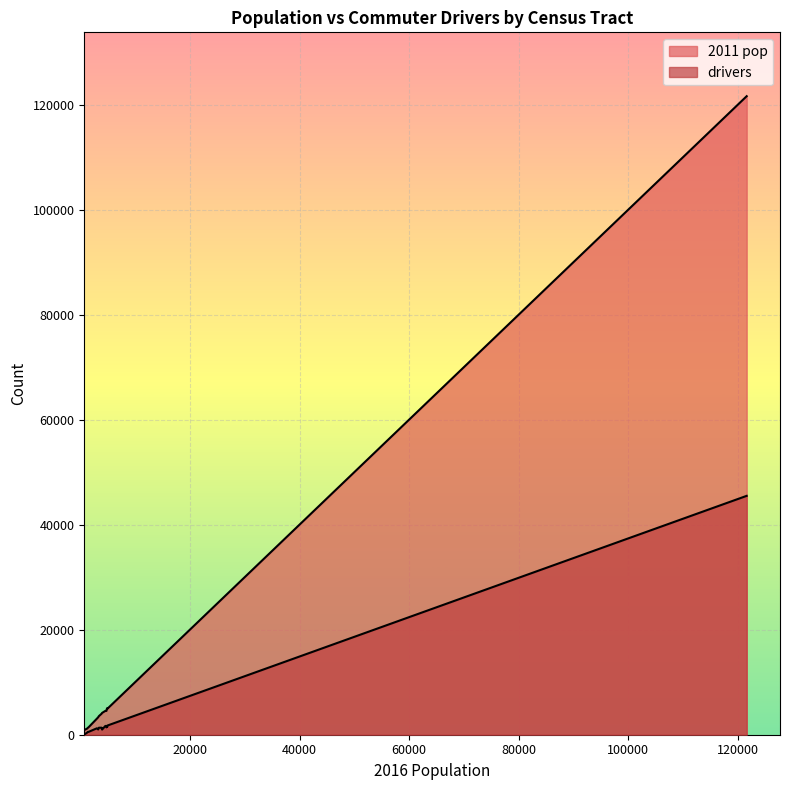

What is the approximate value of drivers at 121621?

45490